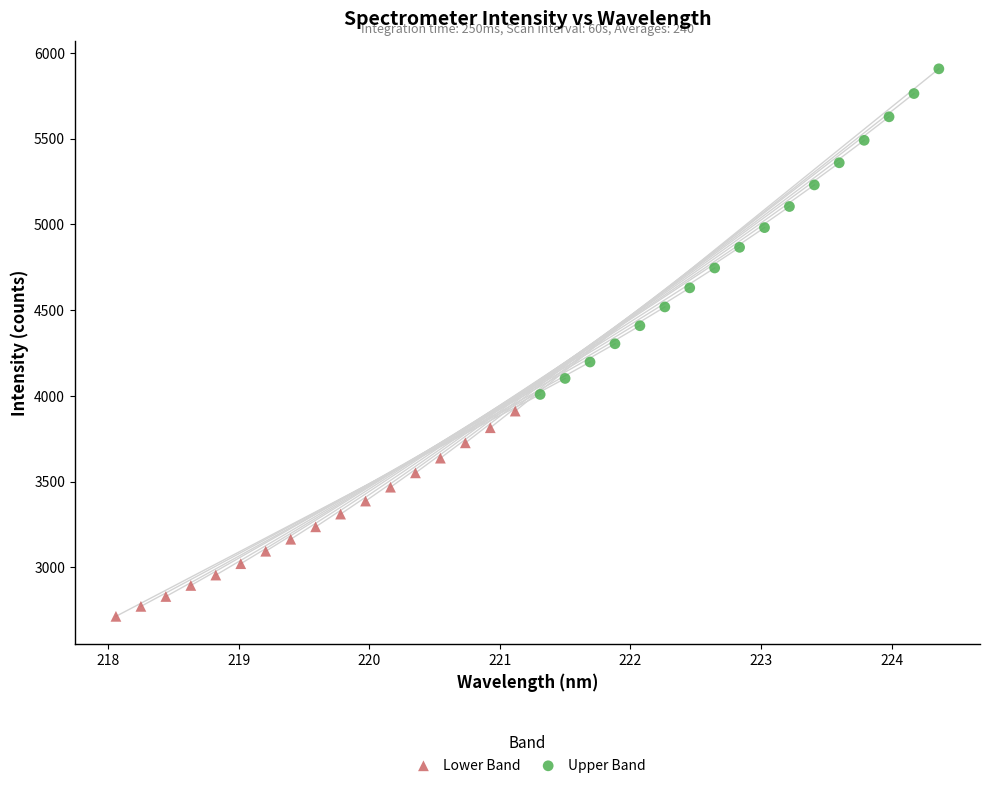

Which series contains the highest Y value?

Upper Band